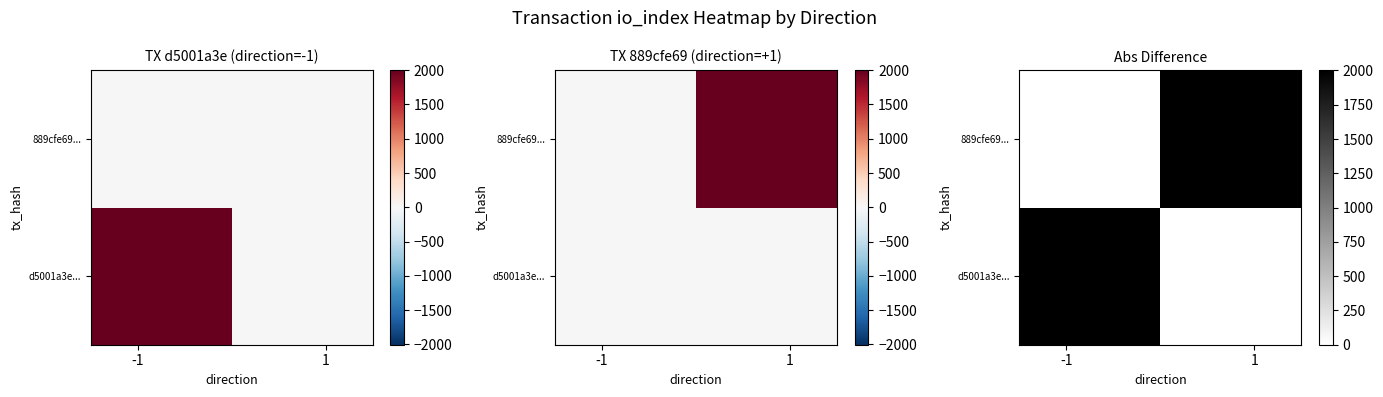

What is the sum of all d5001a3e... values?

2004